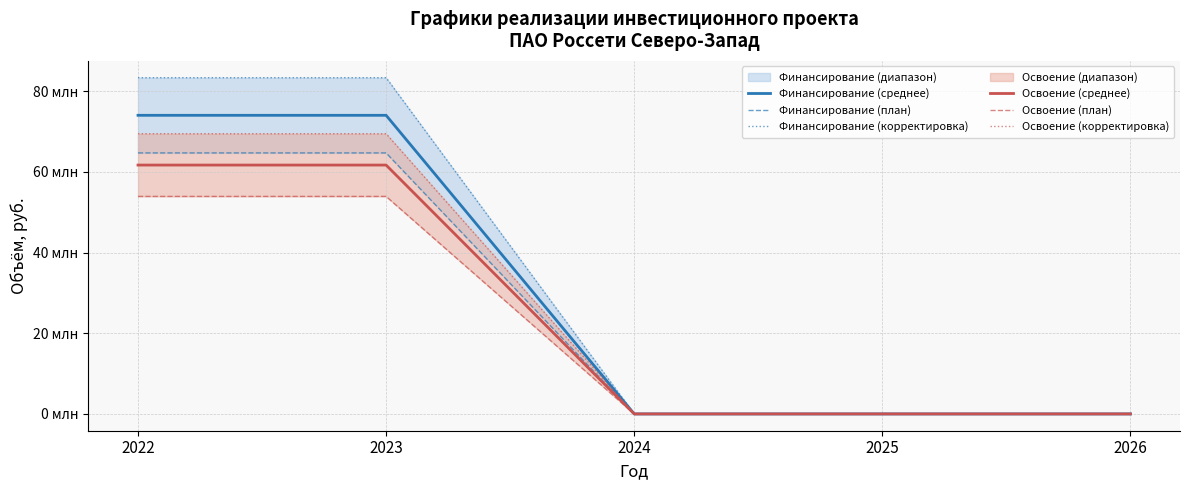

What are all the series names shown in the legend?

Финансирование (среднее), Финансирование (план), Финансирование (корректировка), Освоение (среднее), Освоение (план), Освоение (корректировка)